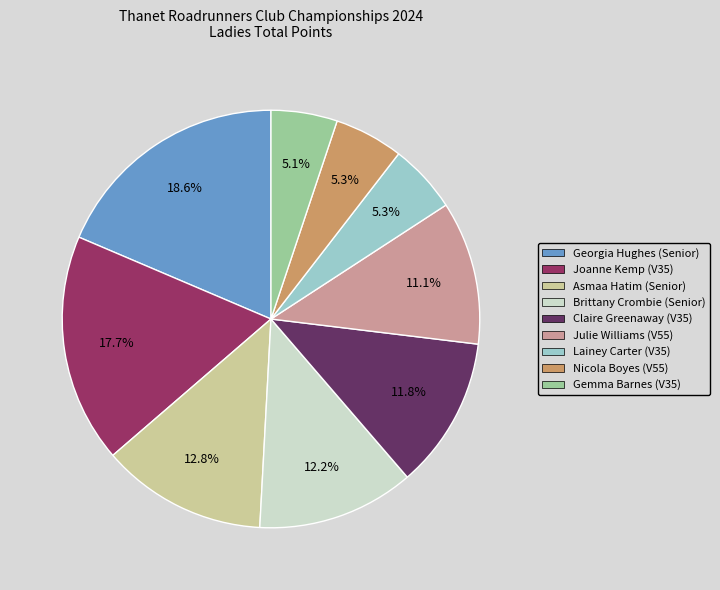

Is there any slice that represents more than half of the pie?

No